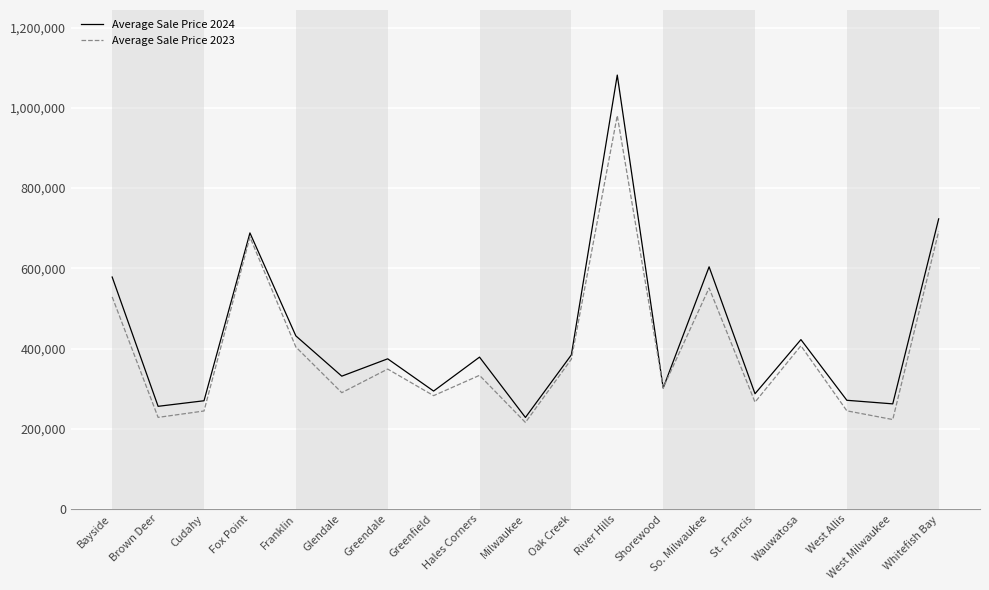

How many interior local valleys does the Average Sale Price 2024 series have?

7